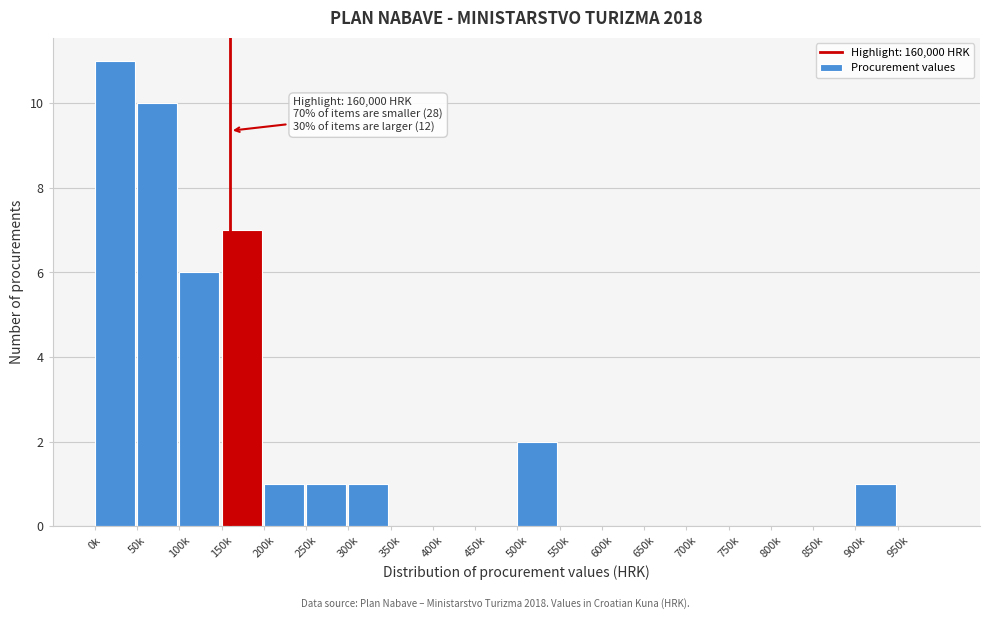

Reading left to right, list all the values displayed in this chart.

0k=11	50k=10	100k=6	150k=7	200k=1	250k=1	300k=1	350k=0	400k=0	450k=0	500k=2	550k=0	600k=0	650k=0	700k=0	750k=0	800k=0	850k=0	900k=1	950k=0